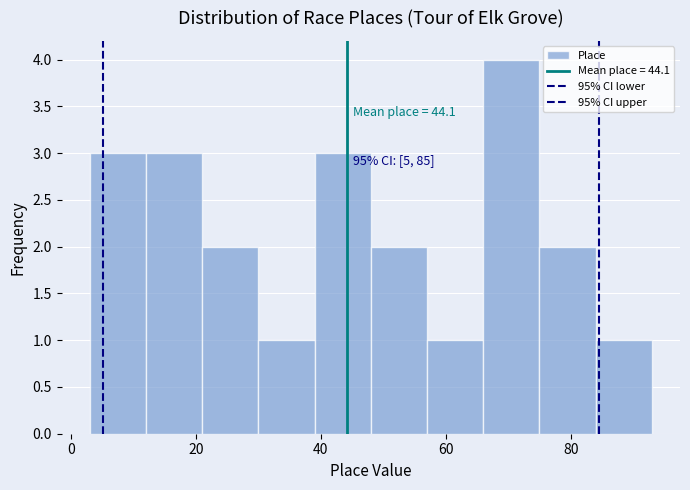

Which range on the x-axis has the tallest bar?

66 to 75